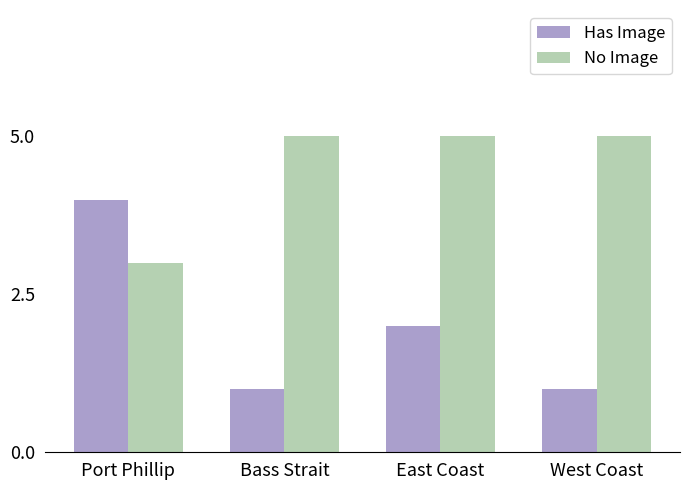

Reading right to left, extract all data points from this chart.

Has Image: 1	2	1	4
No Image: 5	5	5	3